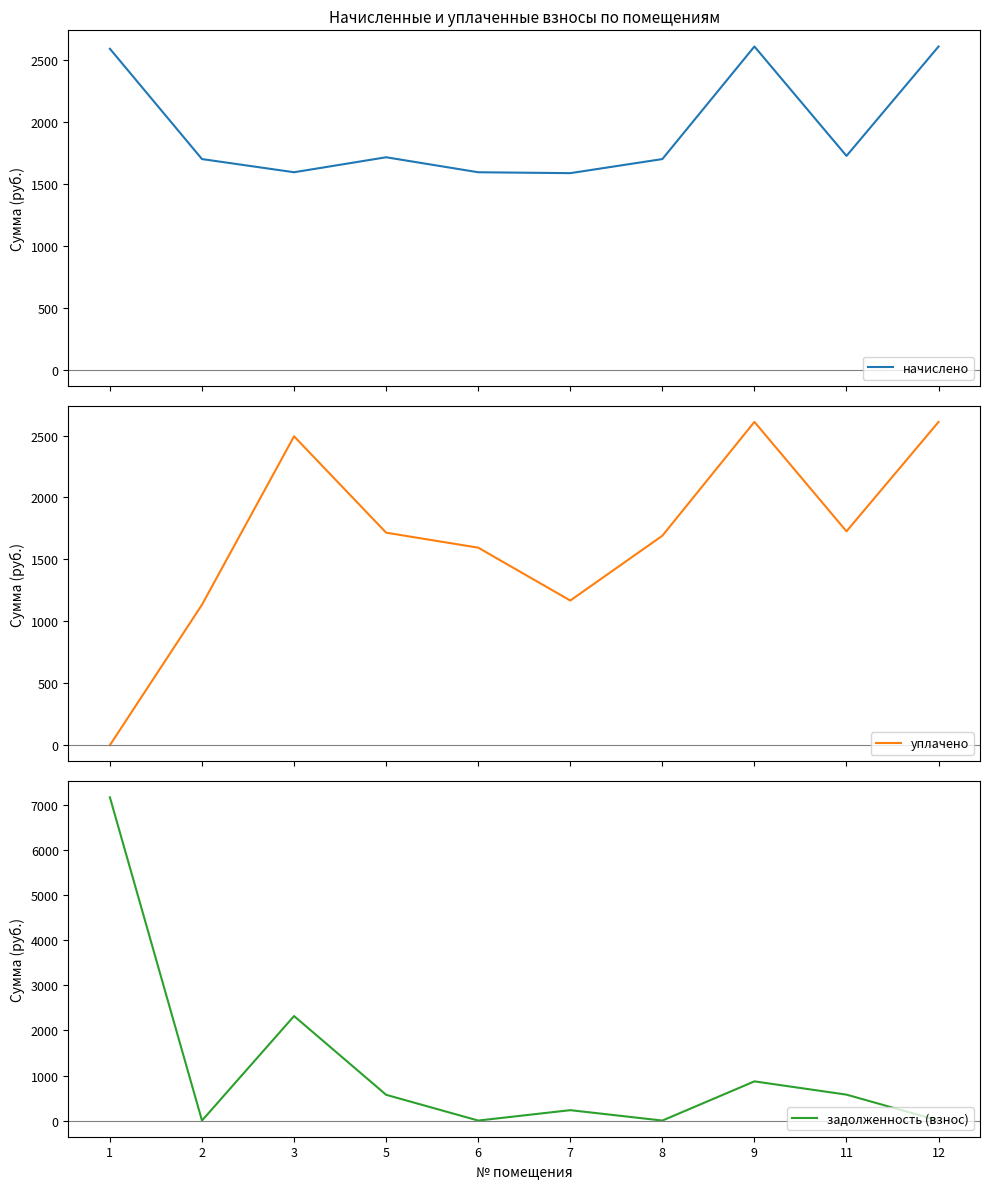

At which category is the sum across all series the highest?

1